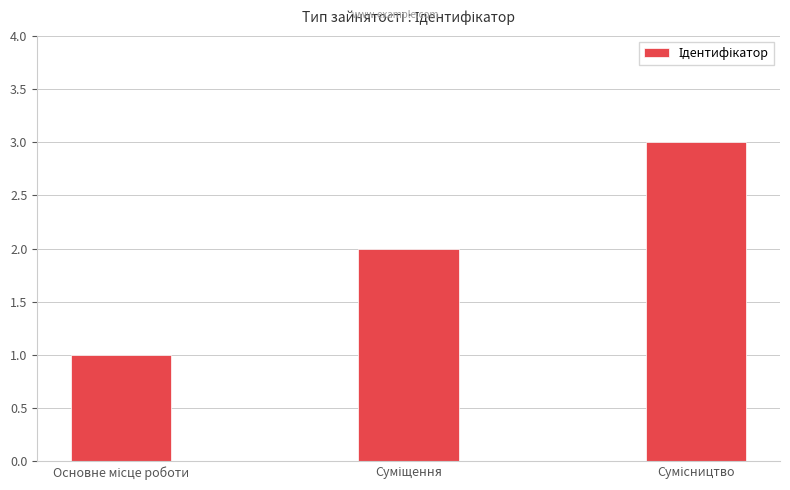

How many data points are less than 2?

1